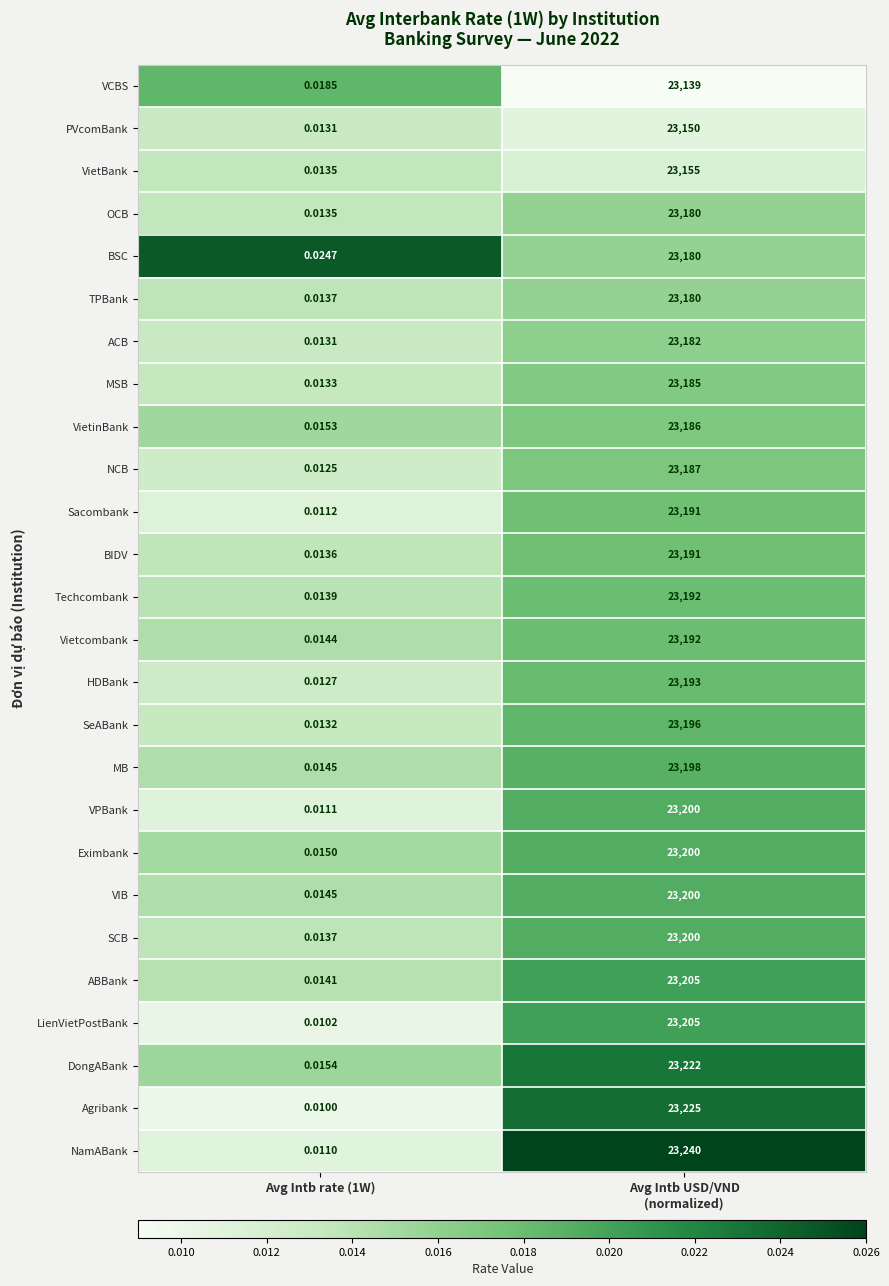

At how many categories does at least one series exceed 0?

2